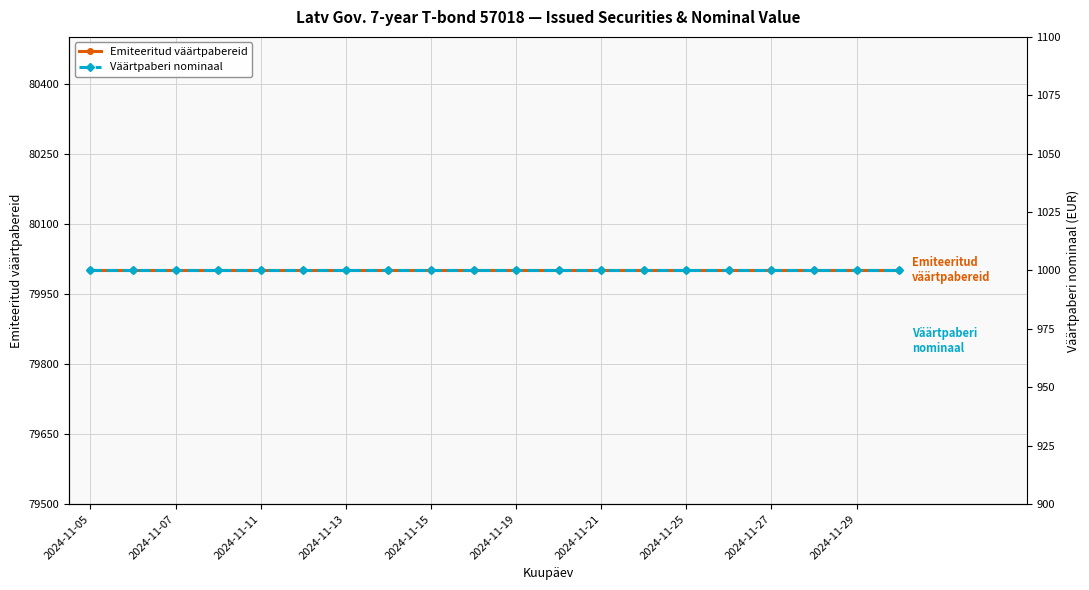

Does the chart display data point markers on the line(s)?

Yes